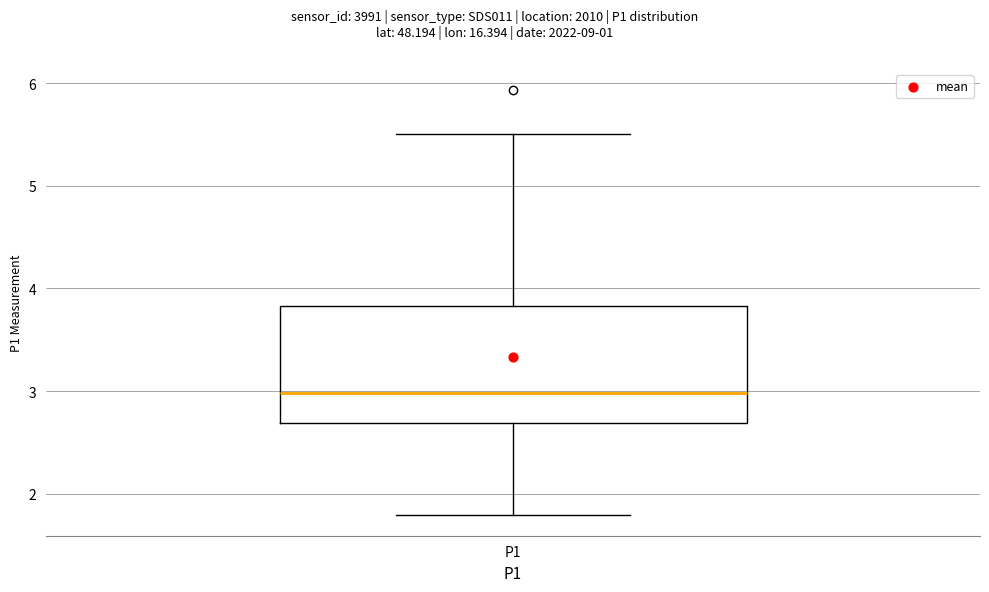

Where does the lower whisker of the box for P1 end on the y-axis? The values are not printed on the chart, so give them approximately, as read against the axis.

1.8